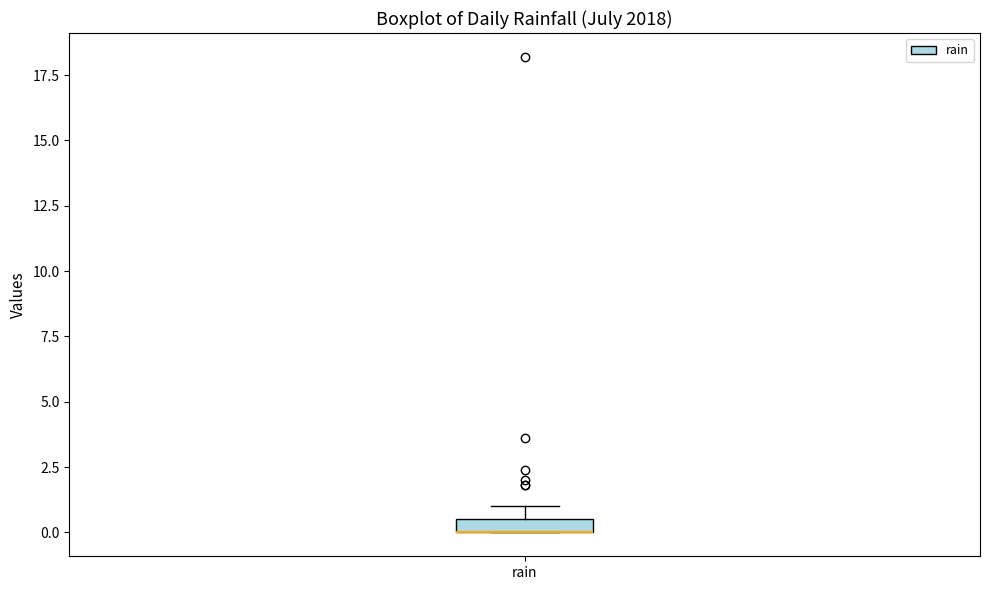

Where is the upper edge of the box for rain on the y-axis? The values are not printed on the chart, so give them approximately, as read against the axis.

0.5